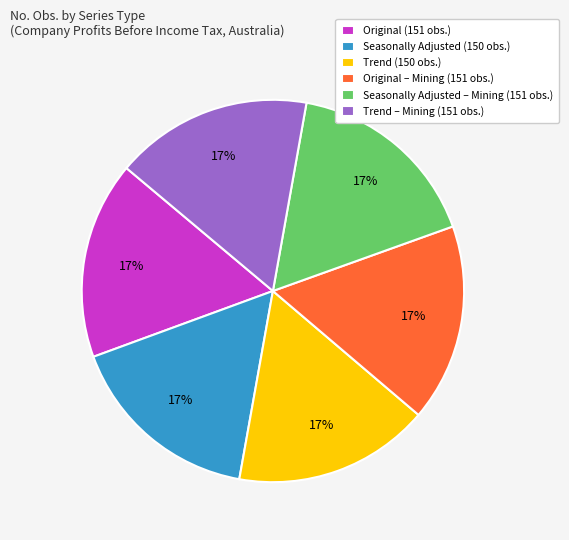

To the nearest percent, what is the combined percentage of Original – Mining (151 obs.) and Seasonally Adjusted – Mining (151 obs.)?

33%